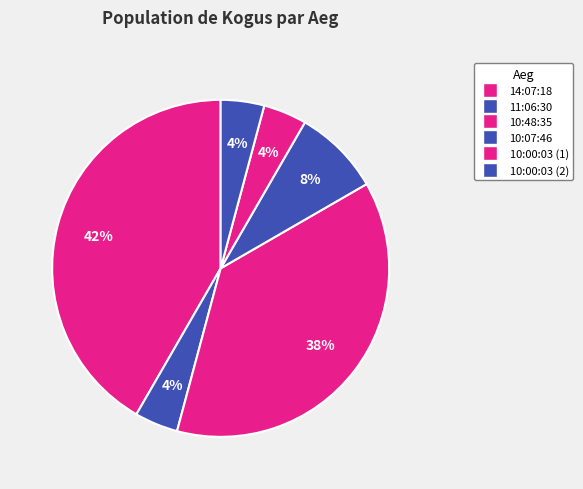

Count the number of slices in the pie.

6